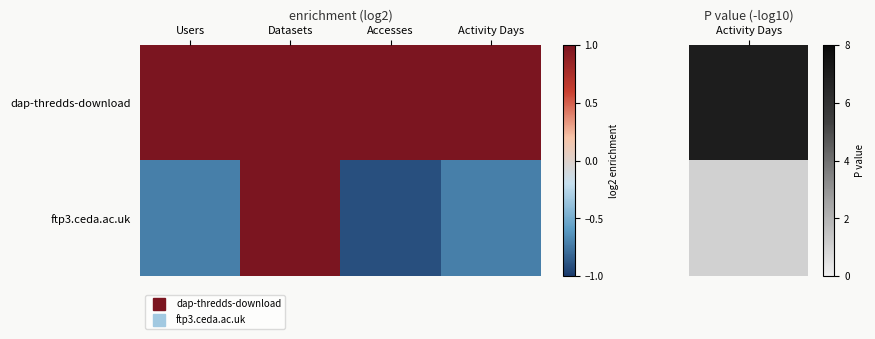

At which category is the sum across all series the highest?

Datasets